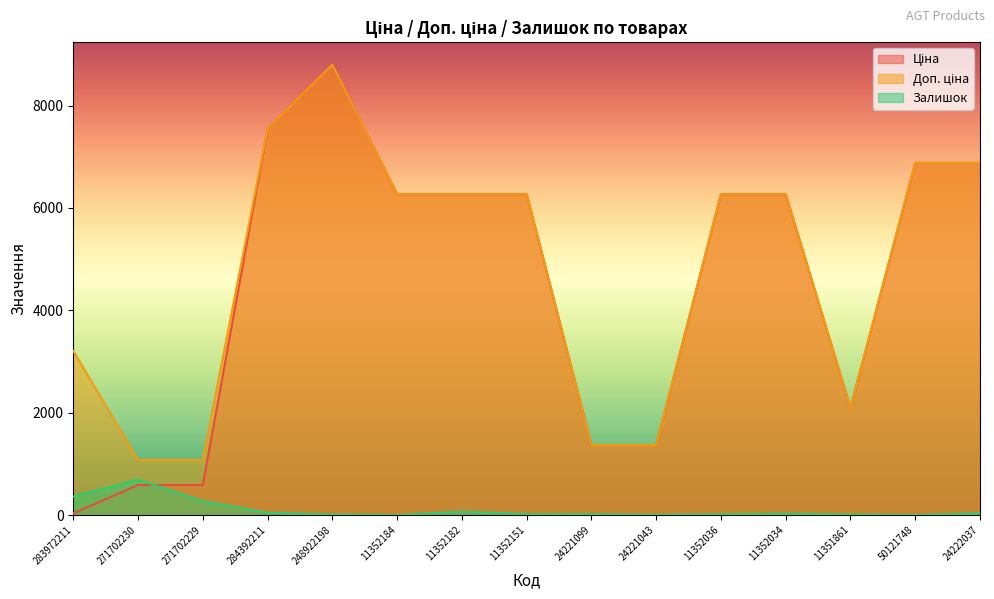

Which series has the largest total across all categories?

Доп. ціна